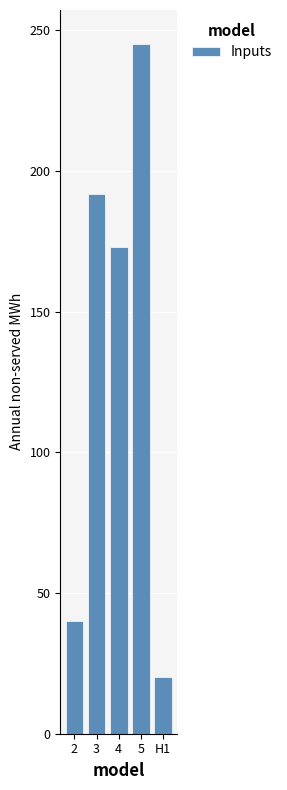

Reading left to right, transcribe all the data shown in this chart.

2=40	3=192	4=173	5=245	H1=20